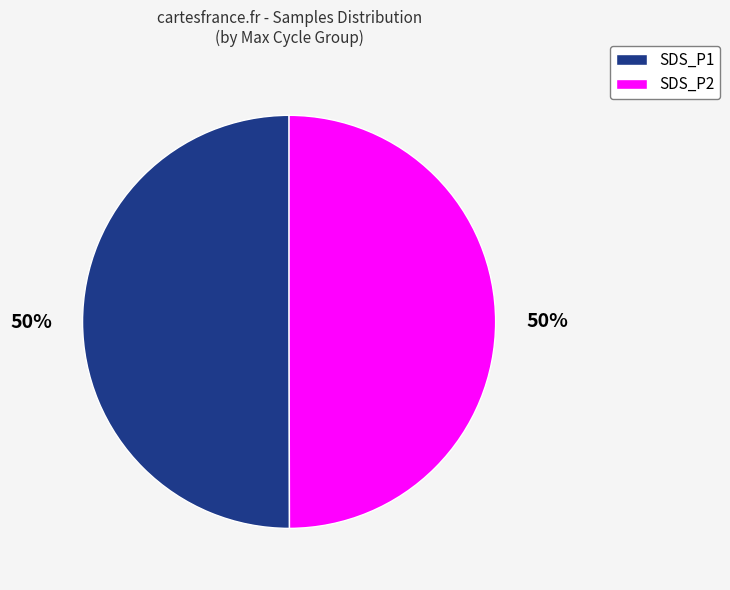

The SDS_P1 slice represents 65% of the pie. True or false?

False